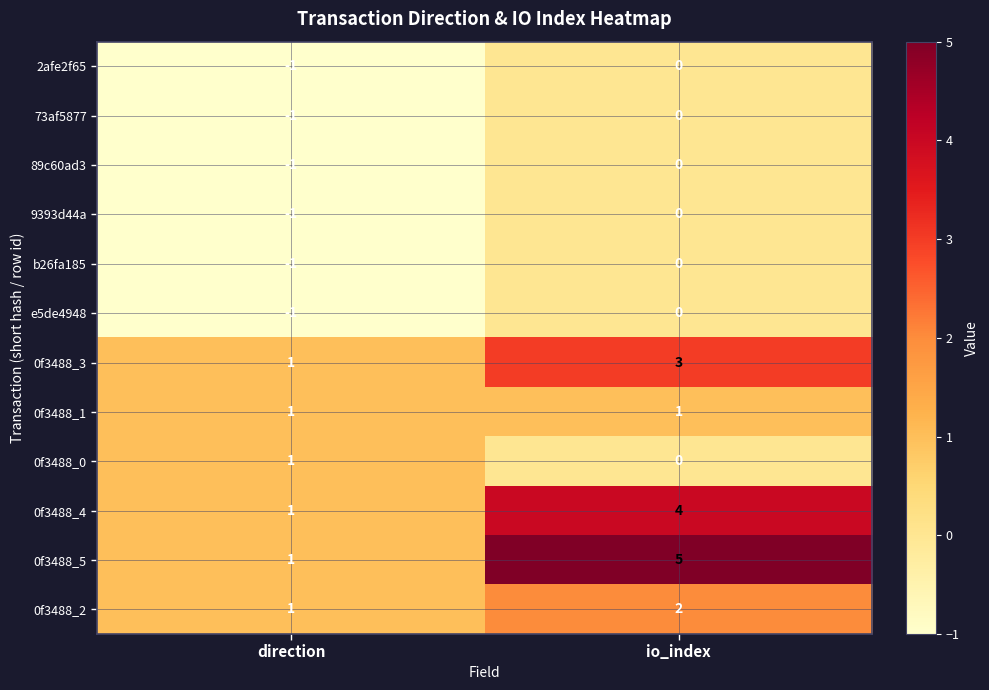

What is the spread (max minus min) of values at io_index?

5